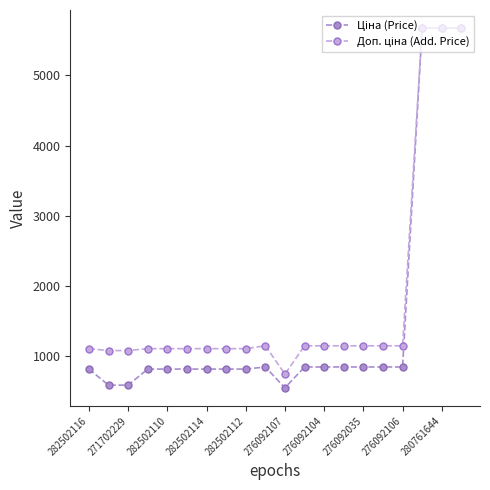

What is the maximum value shown in the chart?

5673.8